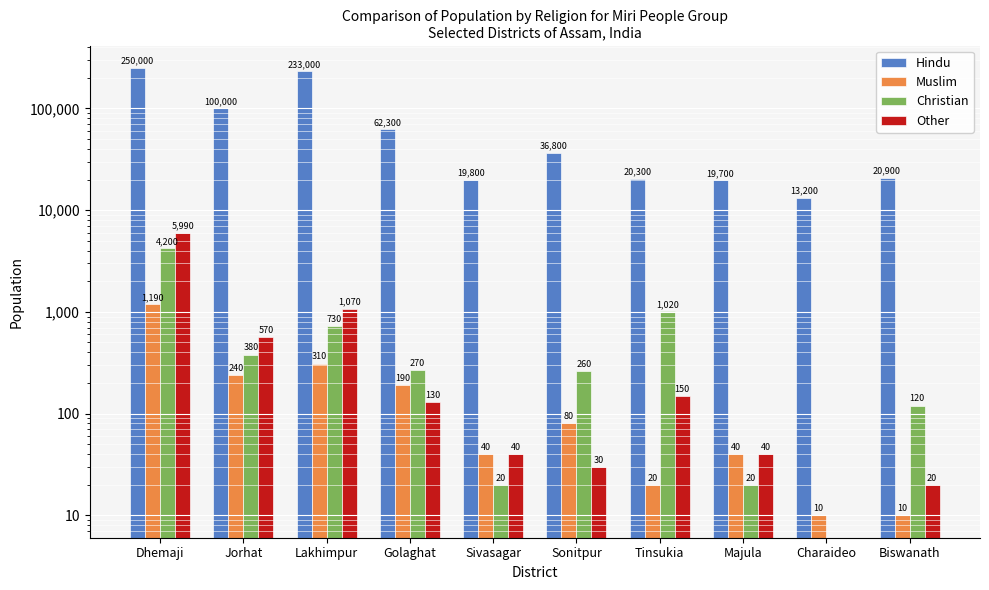

What is the average value of the Christian series?

702